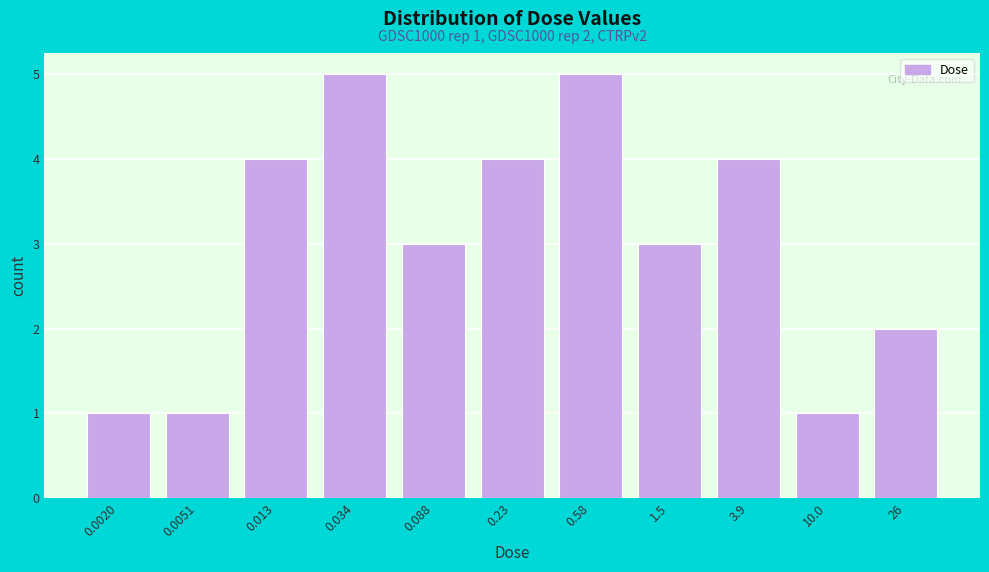

Reading left to right, extract all data points from this chart.

0.0020=1	0.0051=1	0.013=4	0.034=5	0.088=3	0.23=4	0.58=5	1.5=3	3.9=4	10.0=1	26=2